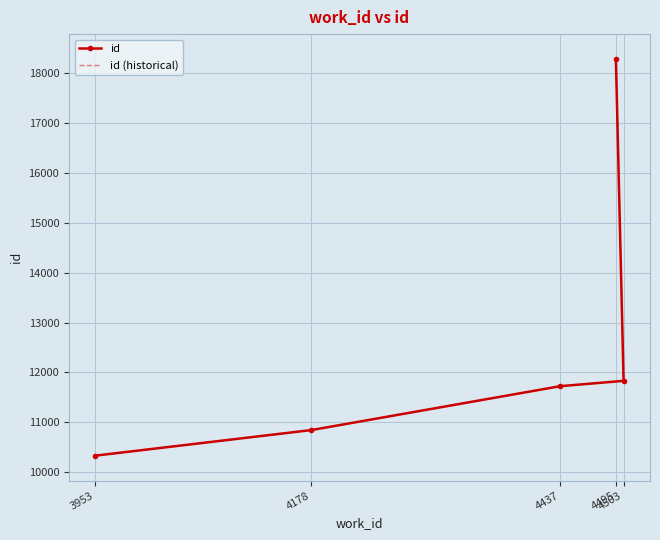

Which has a higher value, 4495 or 4437?

4495